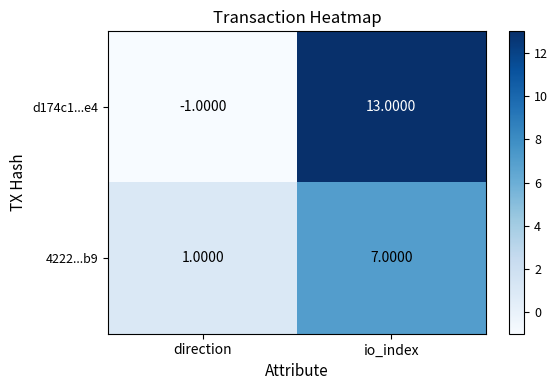

What is the smallest value displayed?

-1